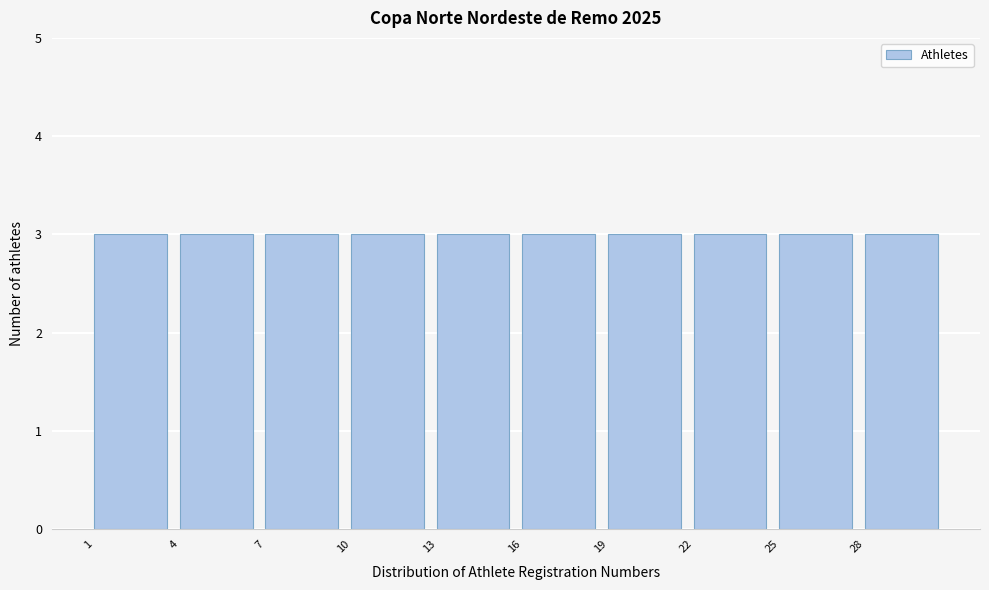

What is the height of the bar covering 10 to 13 on the x-axis? The values are not printed on the chart, so give them approximately, as read against the axis.

3